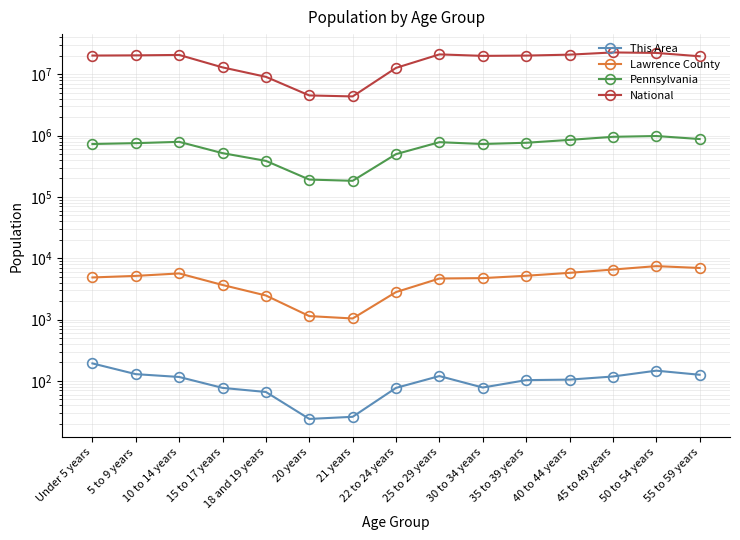

How many data points in Pennsylvania are above 753635?

7